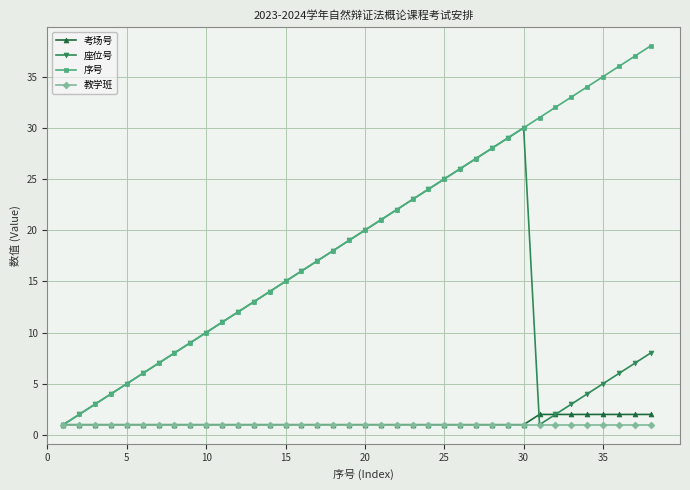

How many data points does each series have?

38